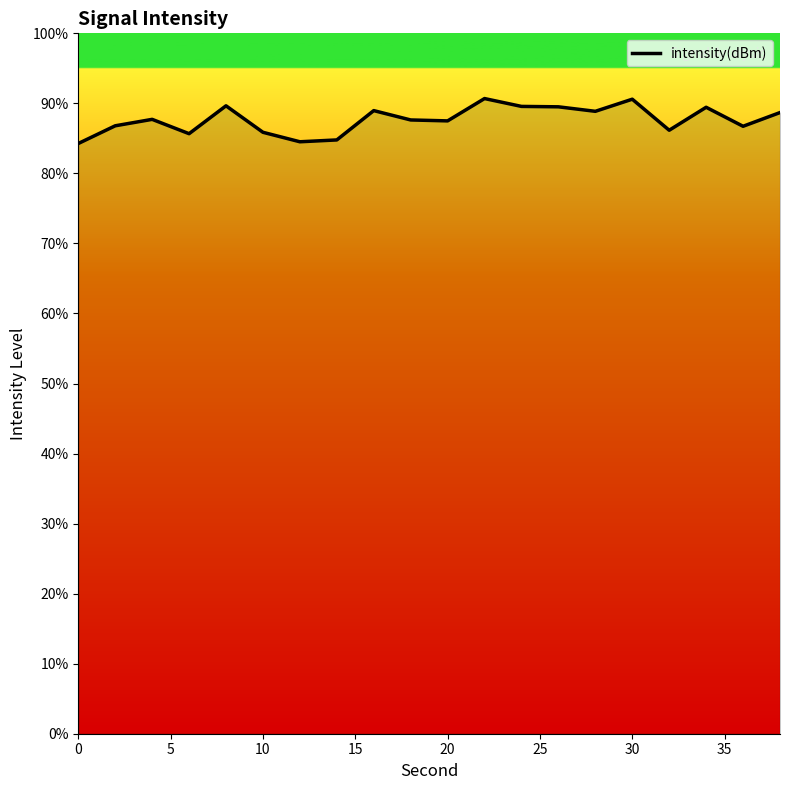

What is the minimum value shown in the chart?

84.3